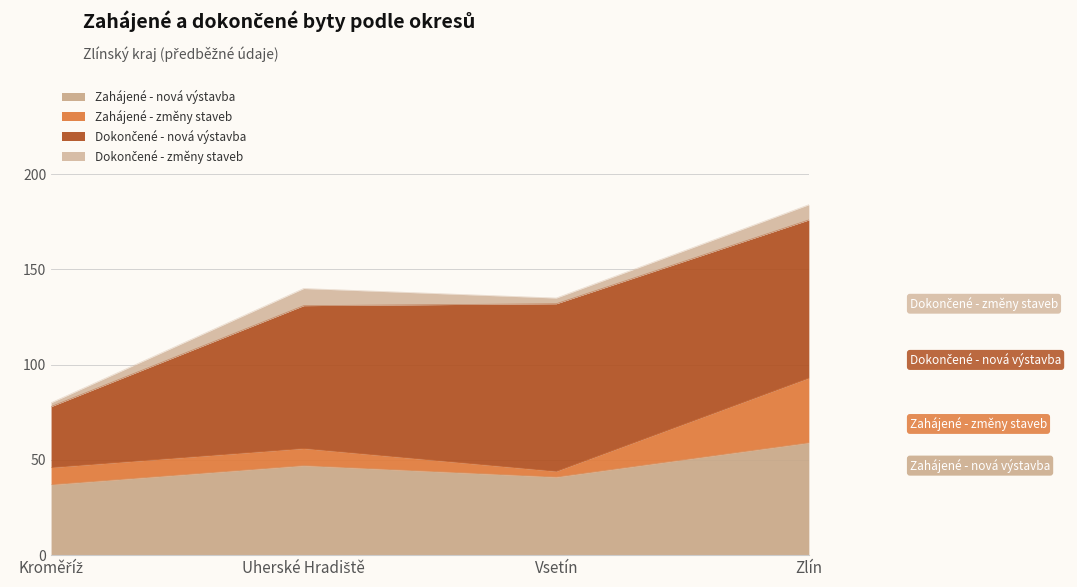

At which category is the sum across all series the highest?

Zlín